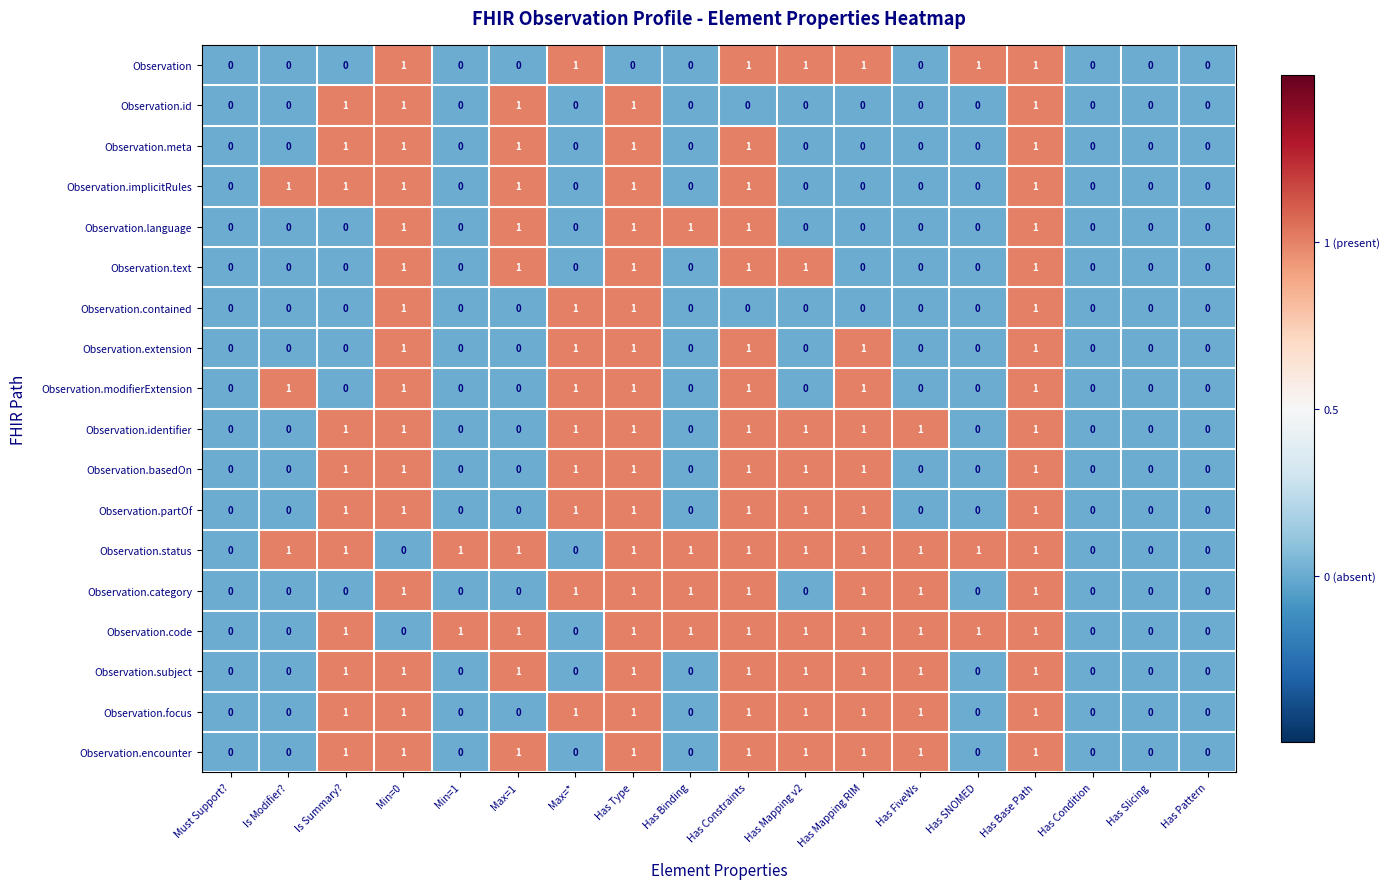

What is the total value across all series at Has SNOMED?

3